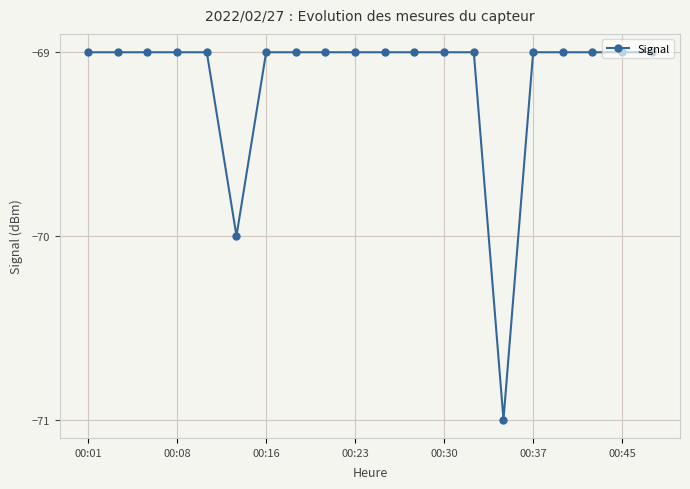

What is the value of the 5th point from the left?

-69